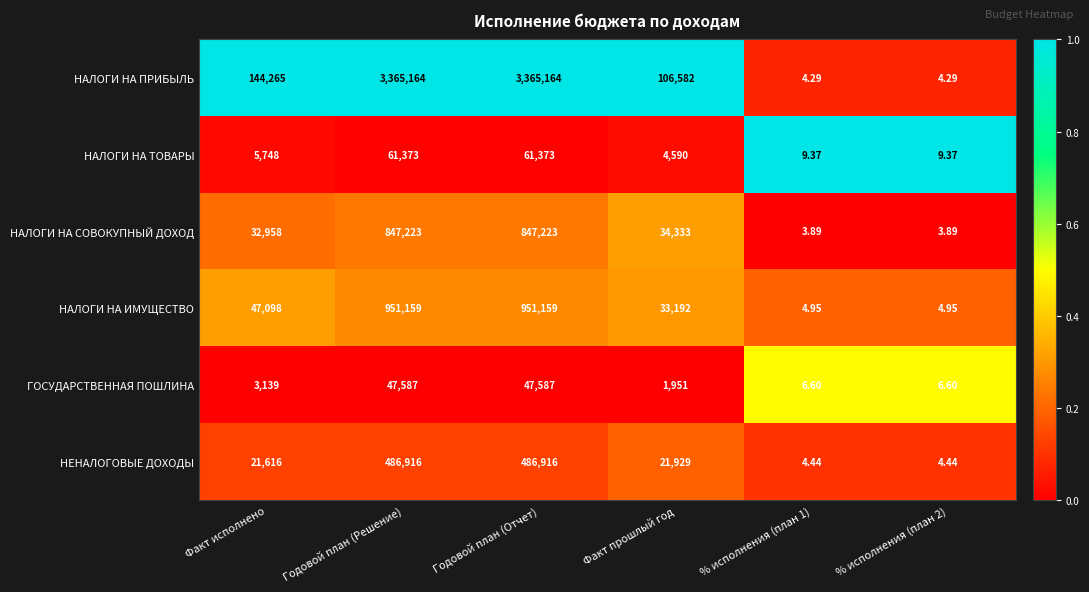

How many distinct data groups are displayed?

6